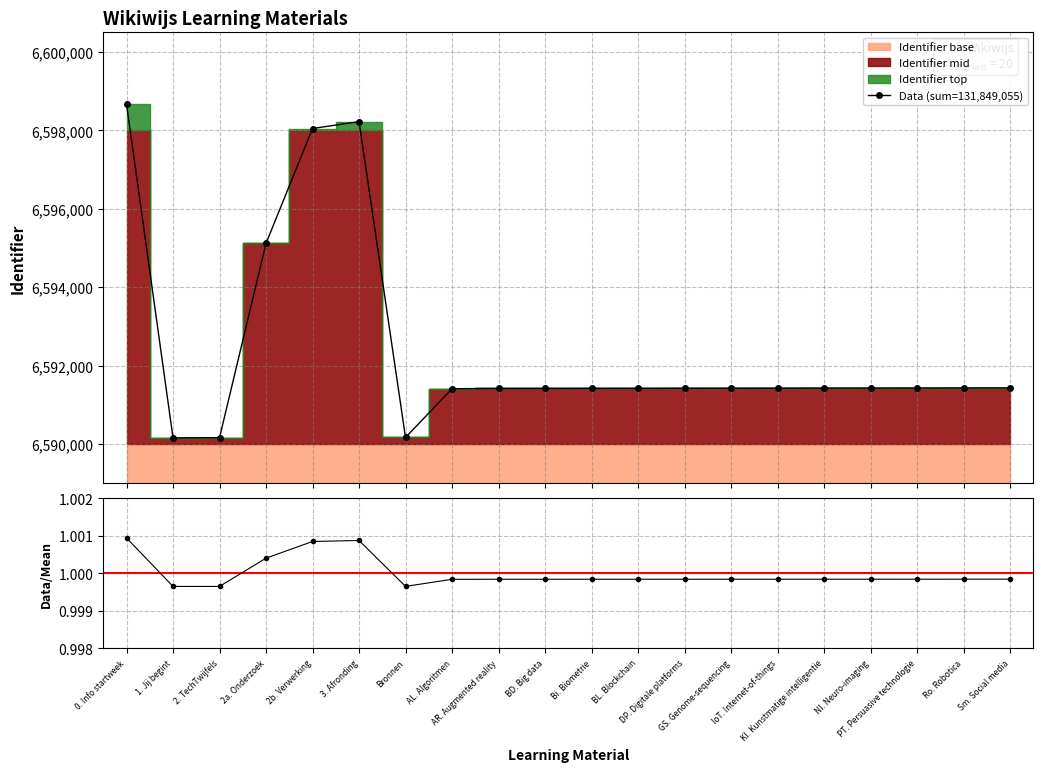

What is the value of the Data (sum=131,849,055) point at the 20th from the left?

6591432